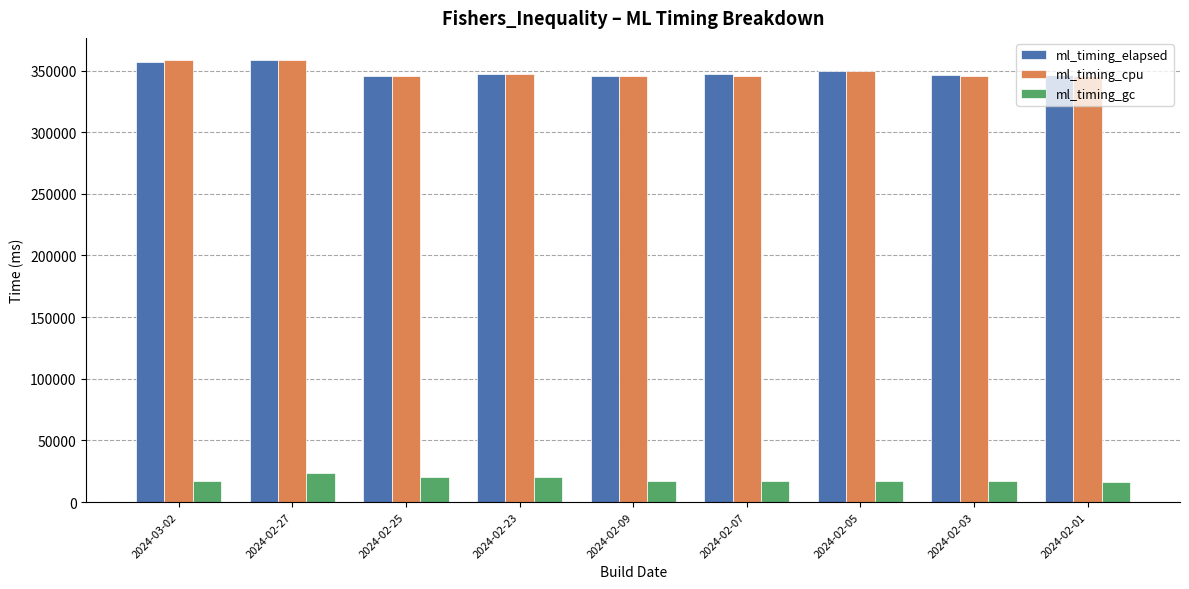

At how many categories does at least one series exceed 225359?

9